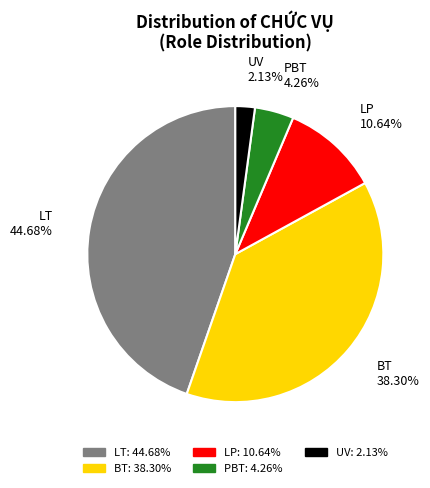

Which category has the smallest portion of the pie?

UV